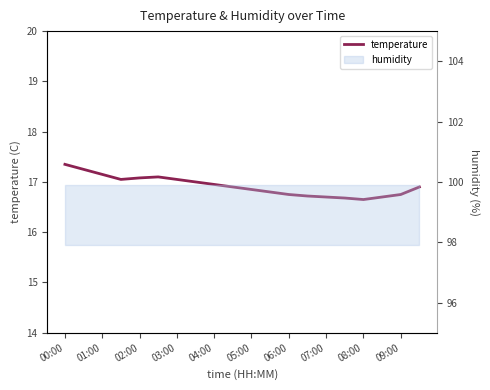

Reading left to right, transcribe all the data shown in this chart.

17.4	17.2	17.1	17.1	17.1	17.1	17.1	17.0	16.9	16.9	16.9	16.8	16.8	16.7	16.7	16.7	16.6	16.7	16.8	16.9